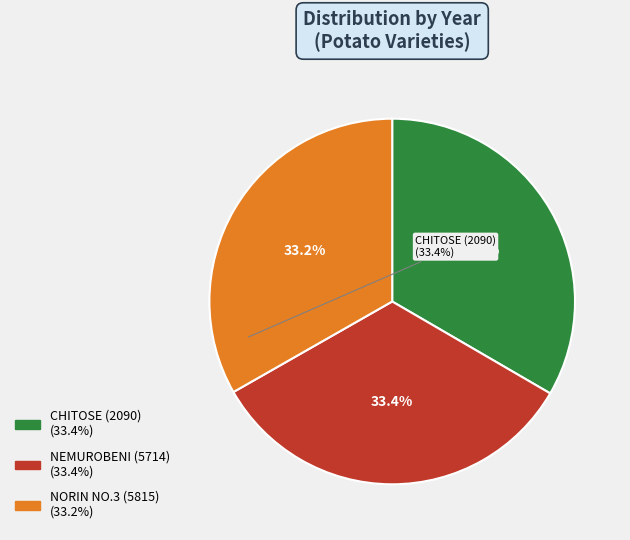

Is there a majority slice in this chart?

No